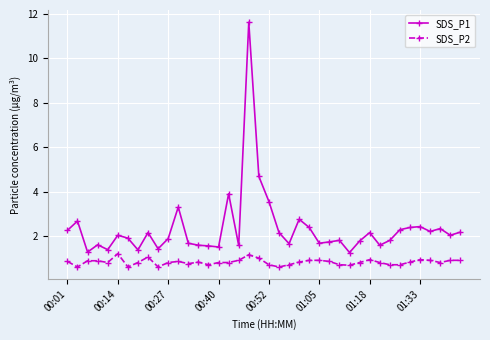

What are all the series names shown in the legend?

SDS_P1, SDS_P2